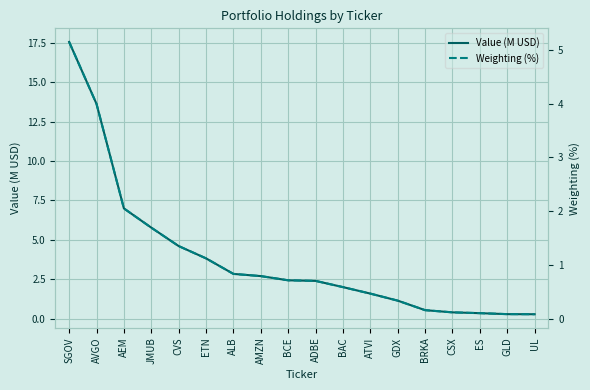

The Value (M USD) series shows 9.1 at AVGO. True or false?

False